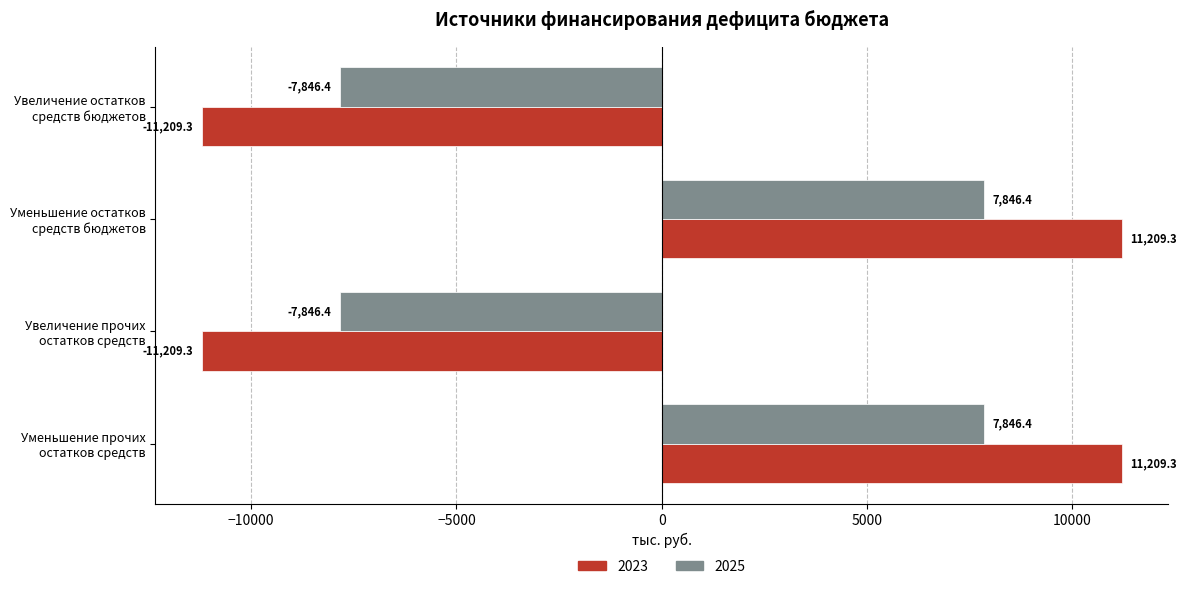

What is the greatest value displayed?

11209.3